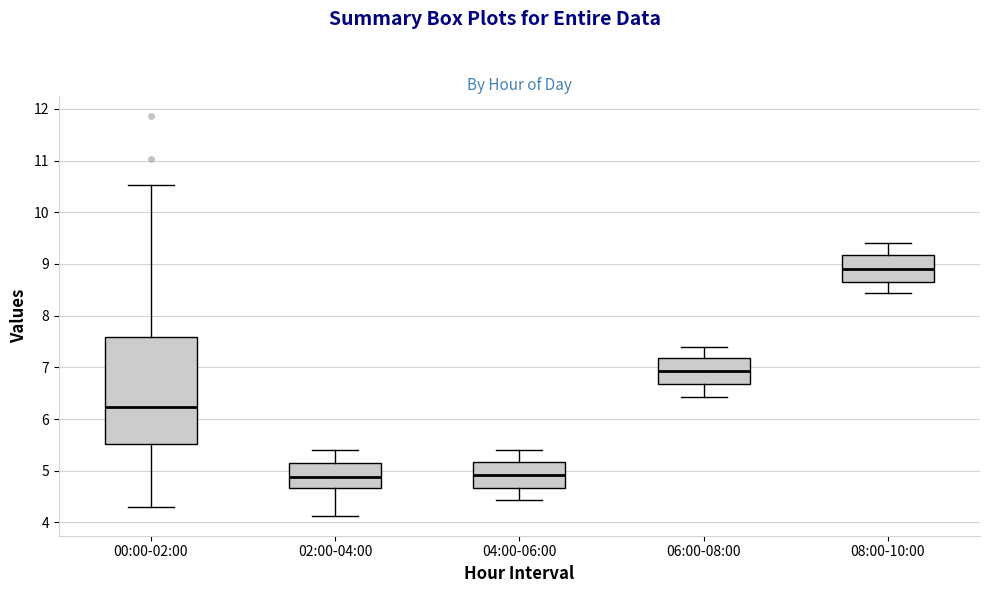

Where does the lower whisker of the box for 00:00-02:00 end on the y-axis? The values are not printed on the chart, so give them approximately, as read against the axis.

4.3